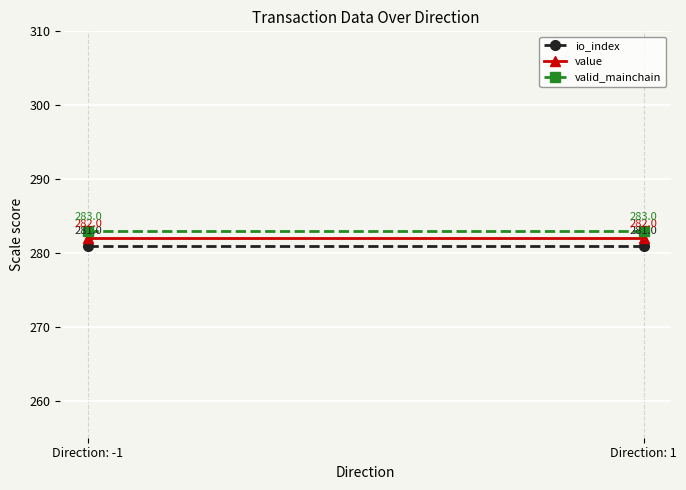

What is the smallest value displayed?

281